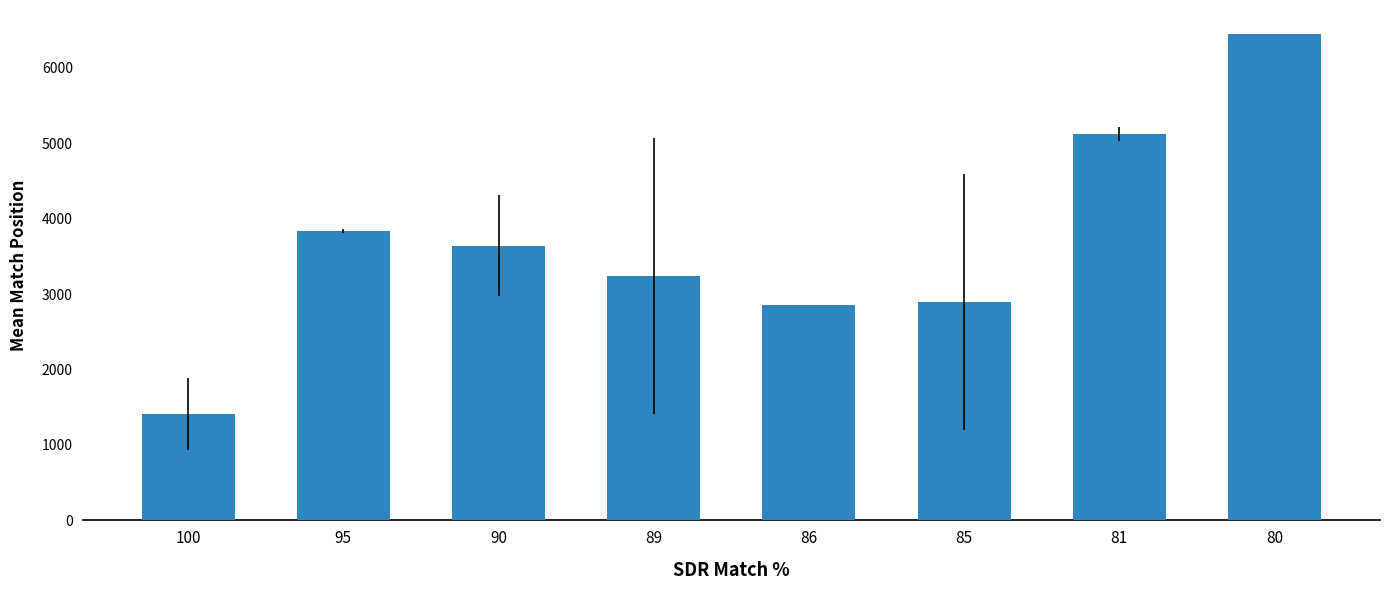

Is it true that the value at 81 is 5121.5?

True